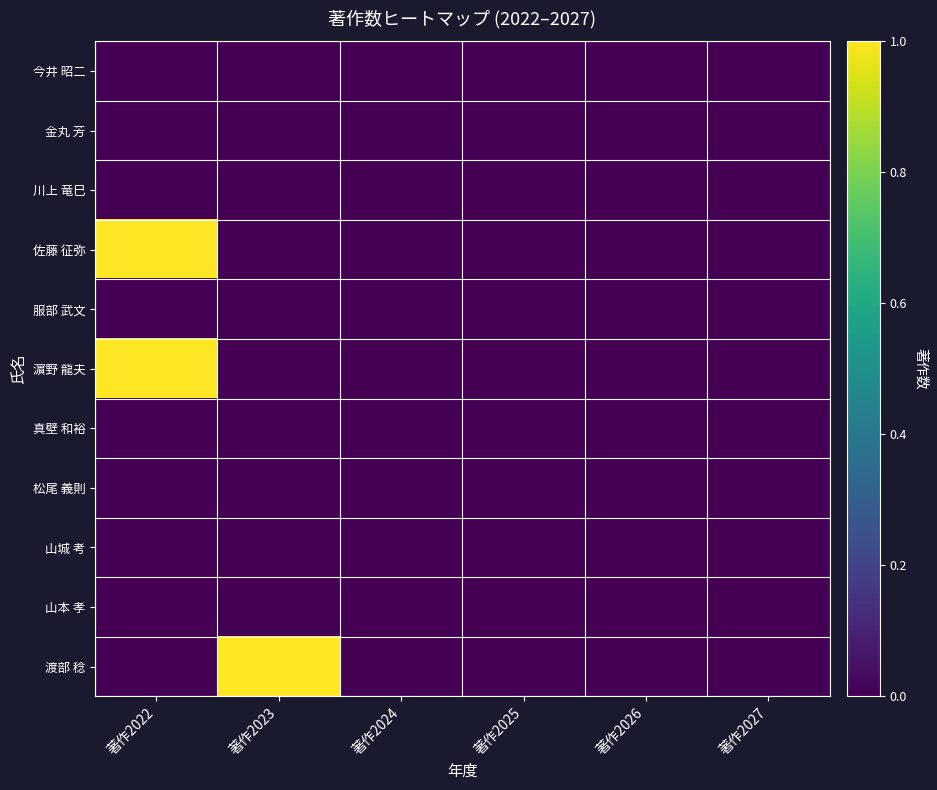

Rank the series by their maximum value, from highest to lowest.

佐藤 征弥, 濵野 龍夫, 渡部 稔, 今井 昭二, 金丸 芳, 川上 竜巳, 服部 武文, 真壁 和裕, 松尾 義則, 山城 考, 山本 孝